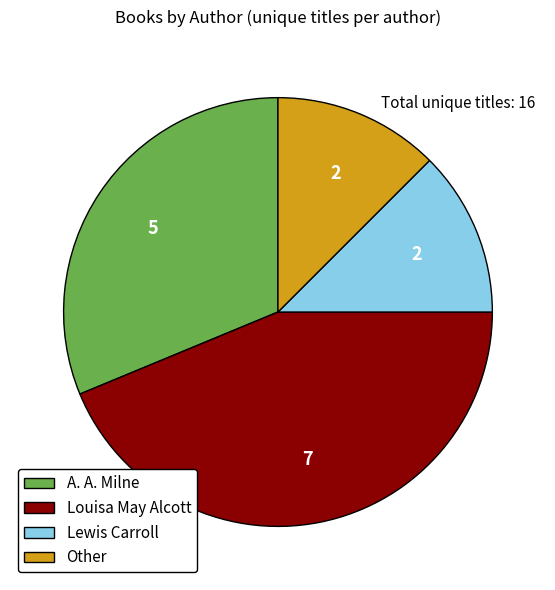

Is it true that Other is 12% of the pie?

True